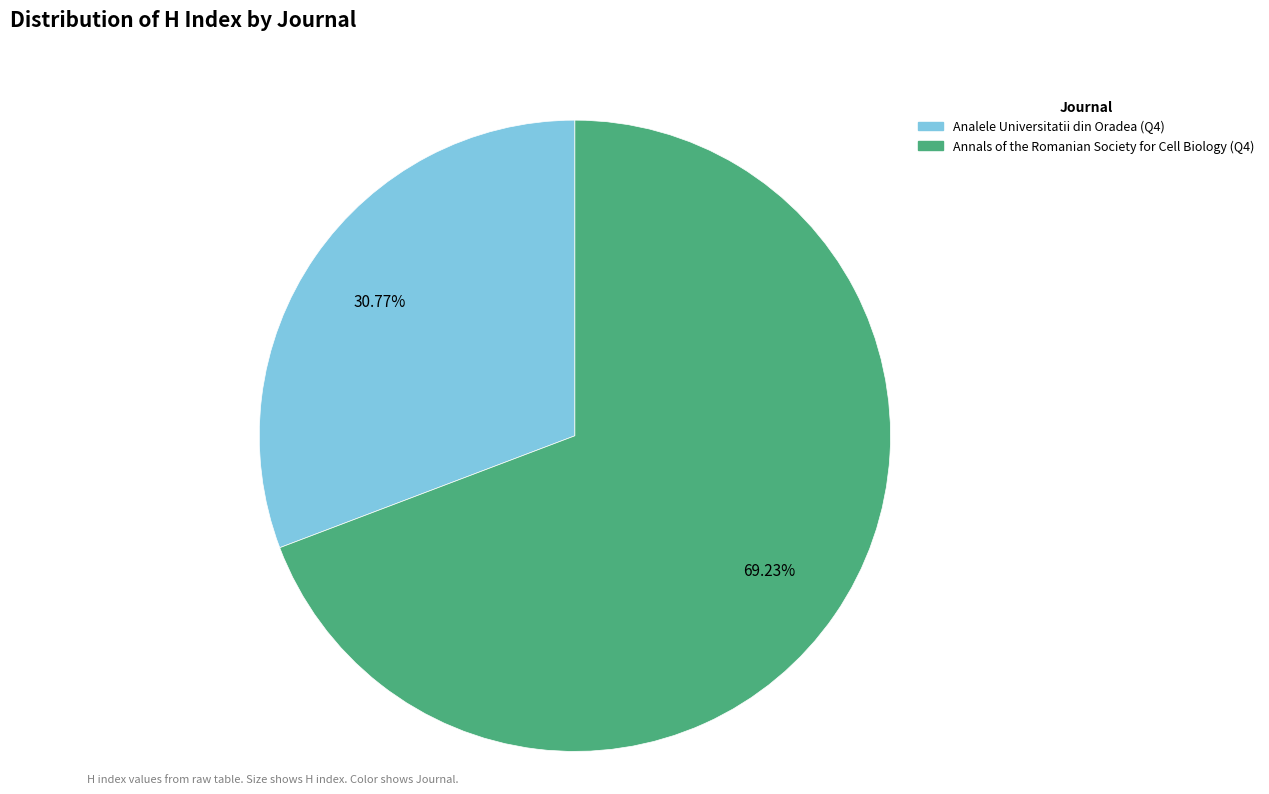

Which slice is the smallest?

Analele Universitatii din Oradea (Q4)